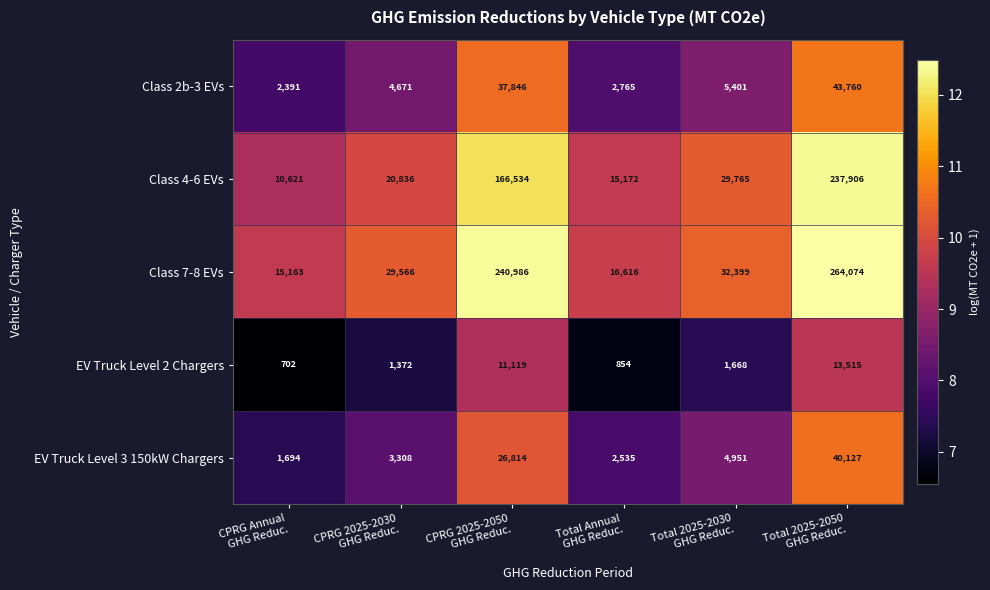

How many values in the Class 2b-3 EVs series are below 5401?

3